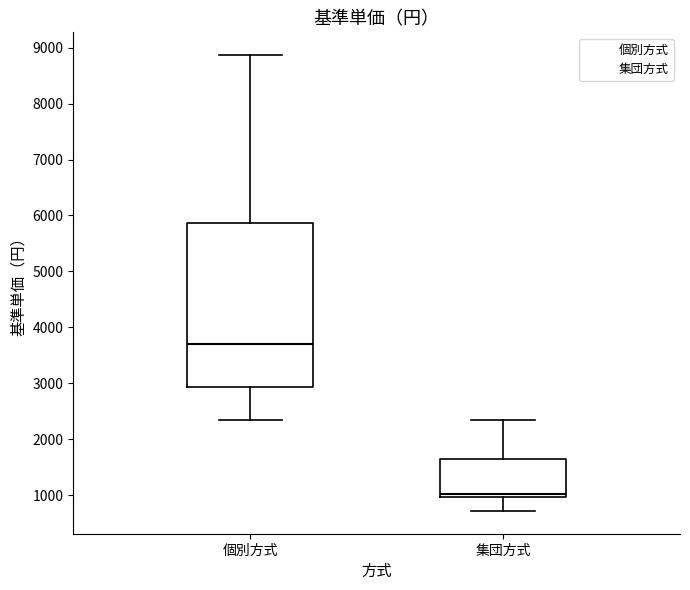

Where does the upper whisker of the box for 個別方式 end on the y-axis? The values are not printed on the chart, so give them approximately, as read against the axis.

8900